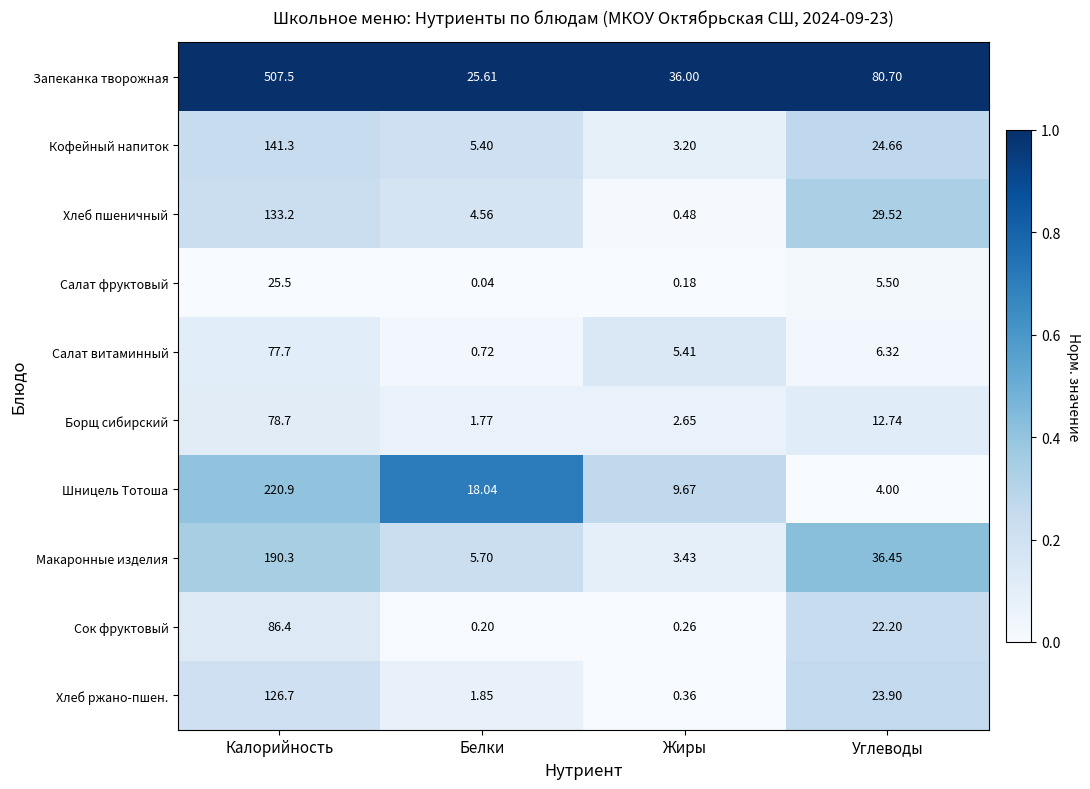

Which category has the highest value in the Кофейный напиток series?

Калорийность